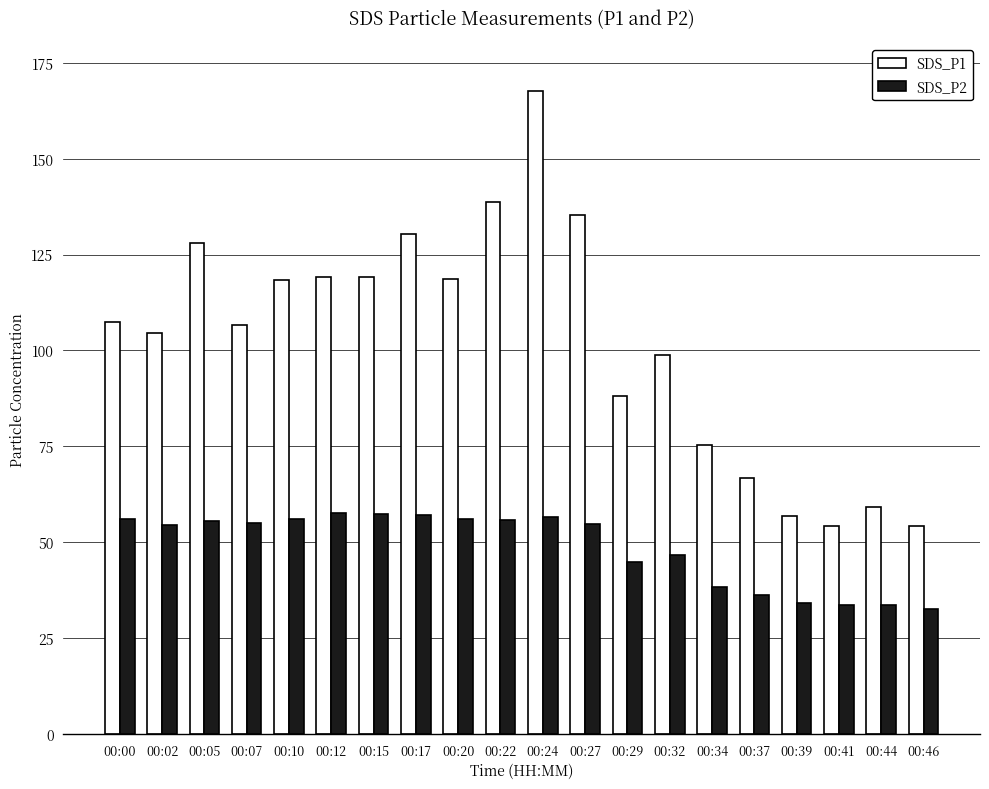

What is the approximate value of SDS_P1 at 00:17?

130.4